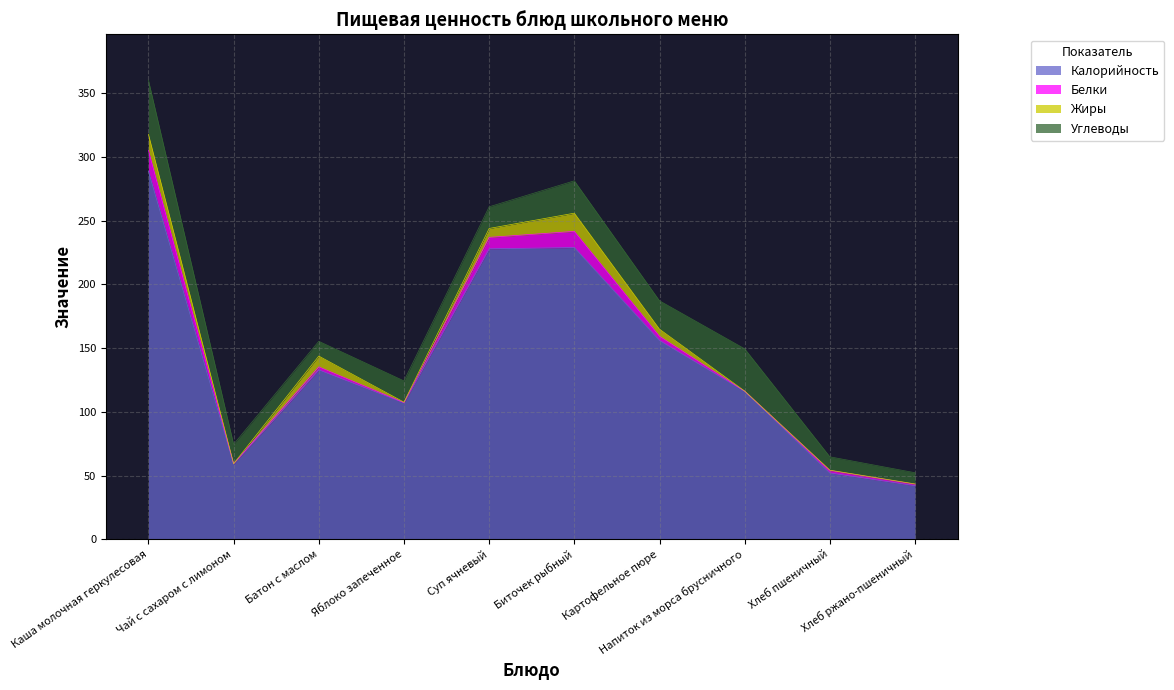

What is the sum of the Белки values at Суп ячневый and Батон с маслом?

11.4